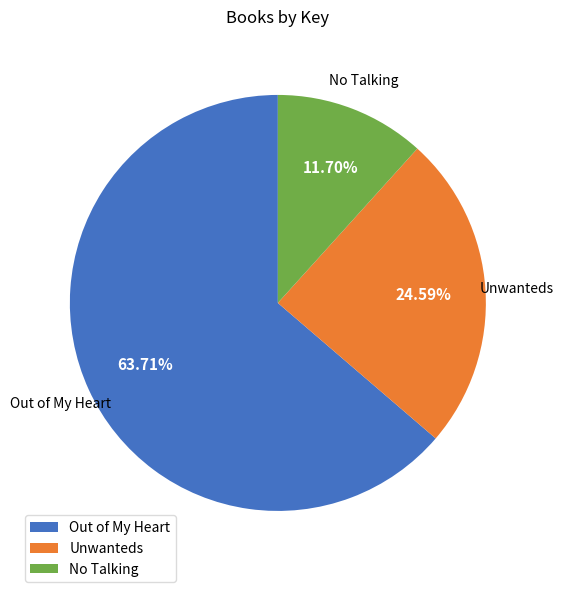

What is the ratio of the value at Unwanteds to the value at Out of My Heart?

0.4